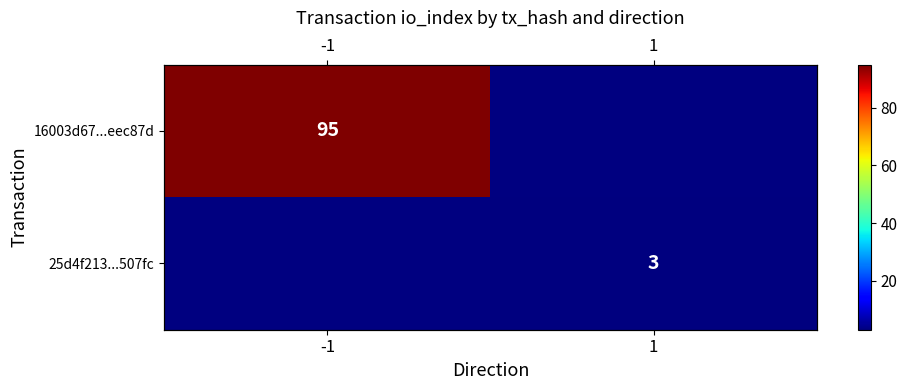

How many data points does each series have?

2